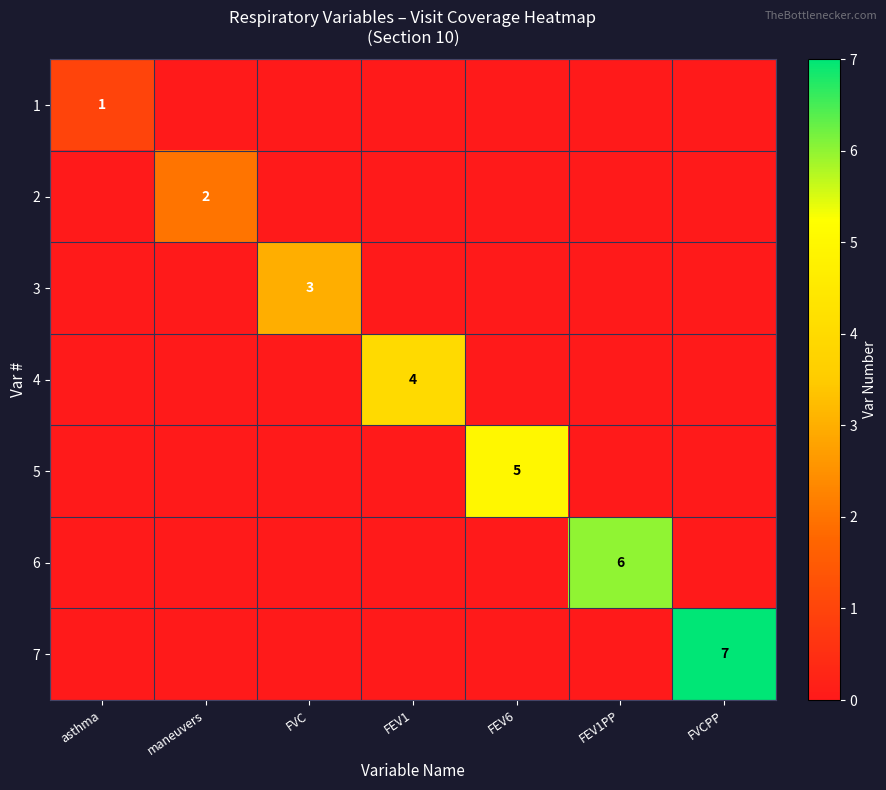

True or false: 1 has a value of 2 at asthma.

False